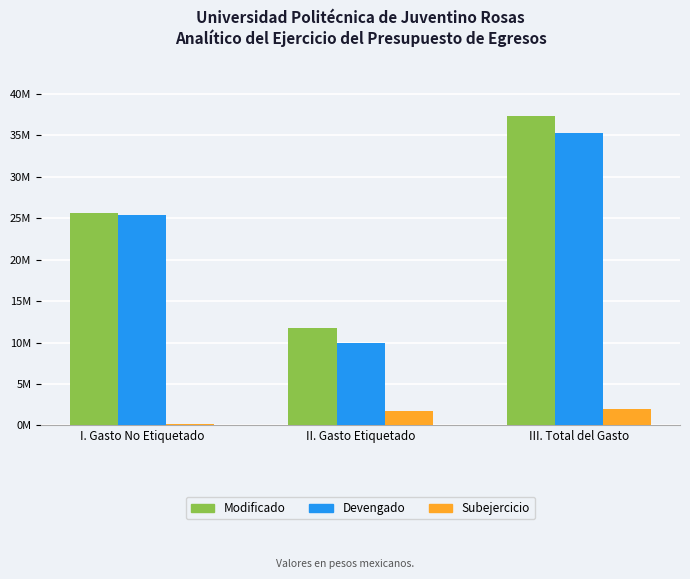

What are all the series names shown in the legend?

Modificado, Devengado, Subejercicio